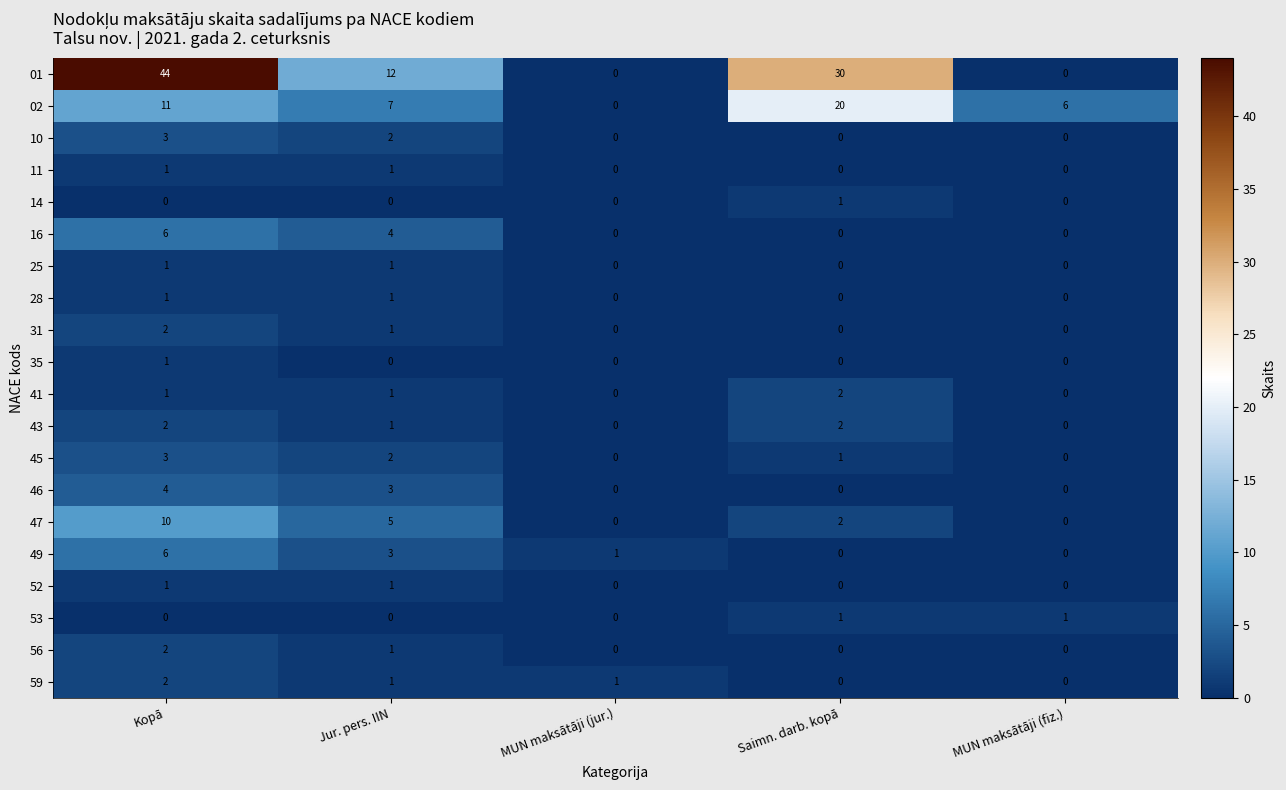

At how many categories does at least one series exceed 11?

3